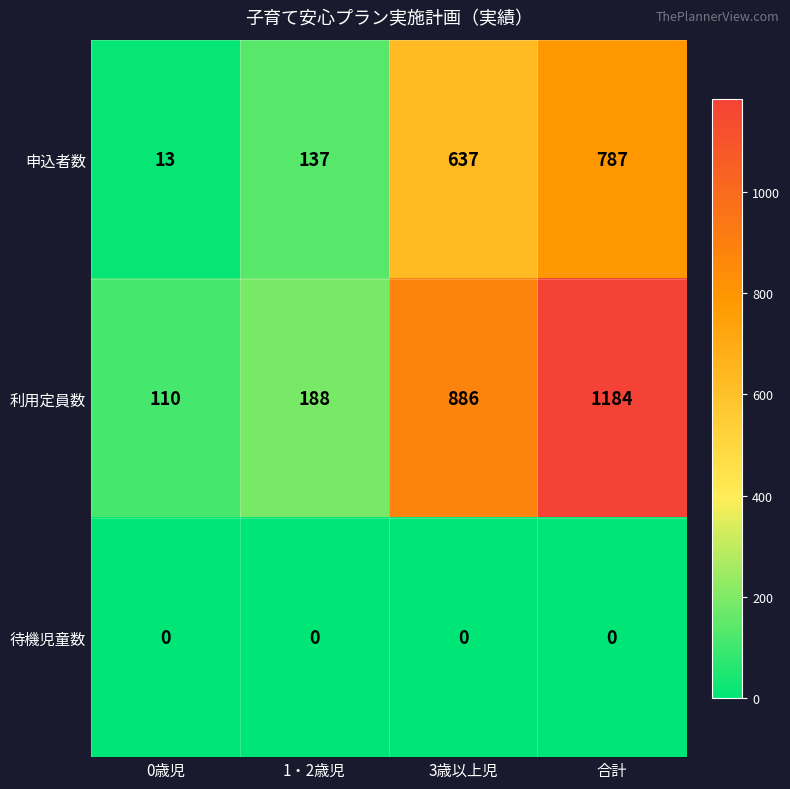

What is the sum of all 利用定員数 values?

2368